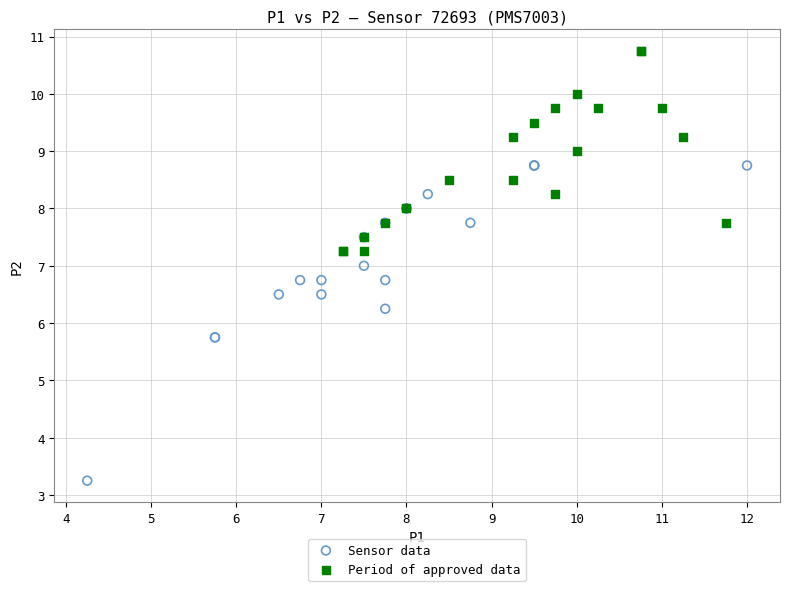

Which series has the largest Y range (max minus min)?

Sensor data